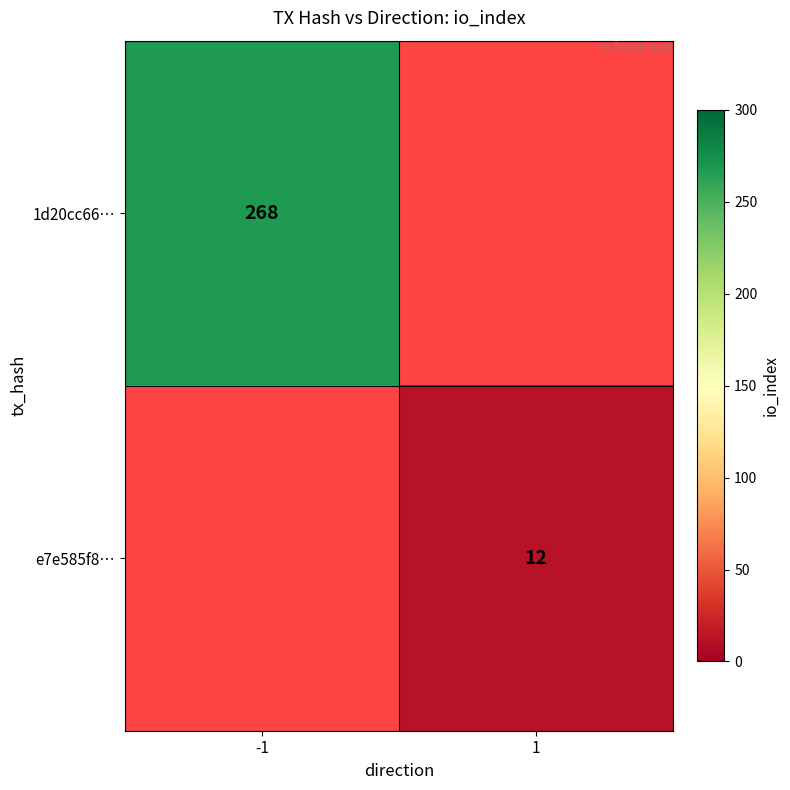

The 1d20cc66… series shows 268 at -1. True or false?

True